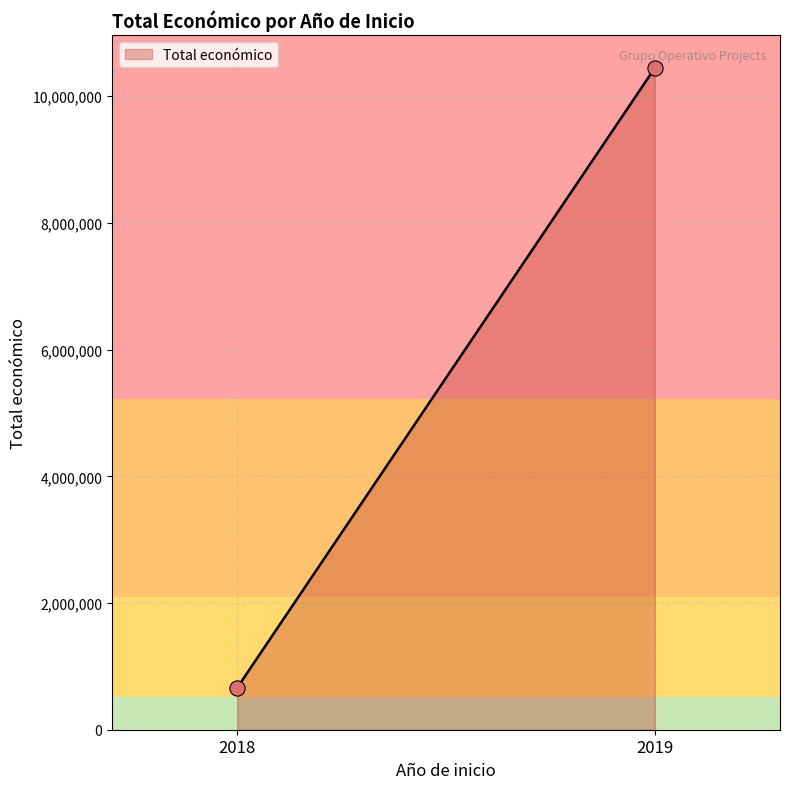

What is the difference between the maximum and minimum values?

9778770.0